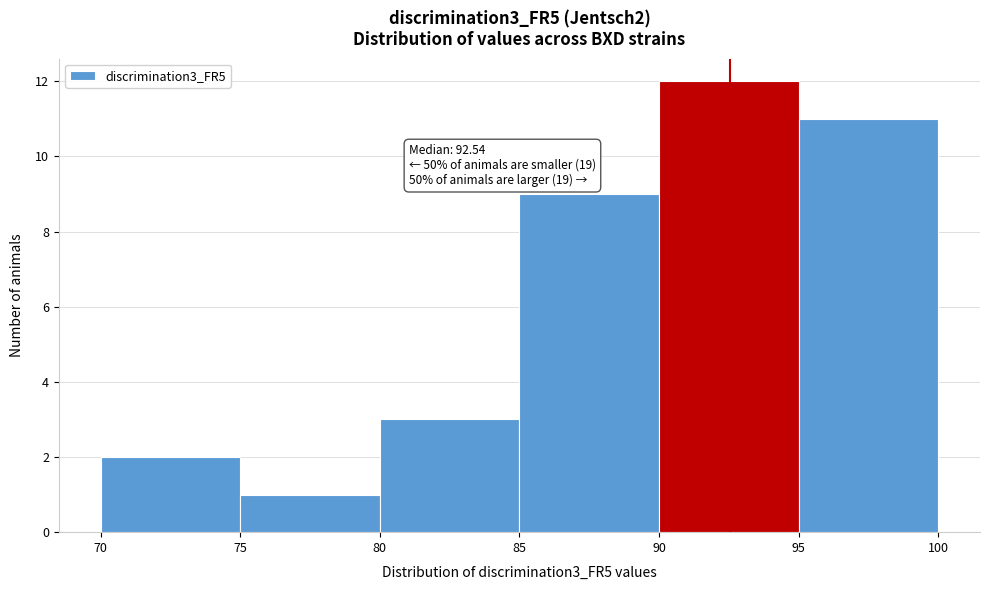

Over which range of the x-axis is the bar tallest?

90 to 95